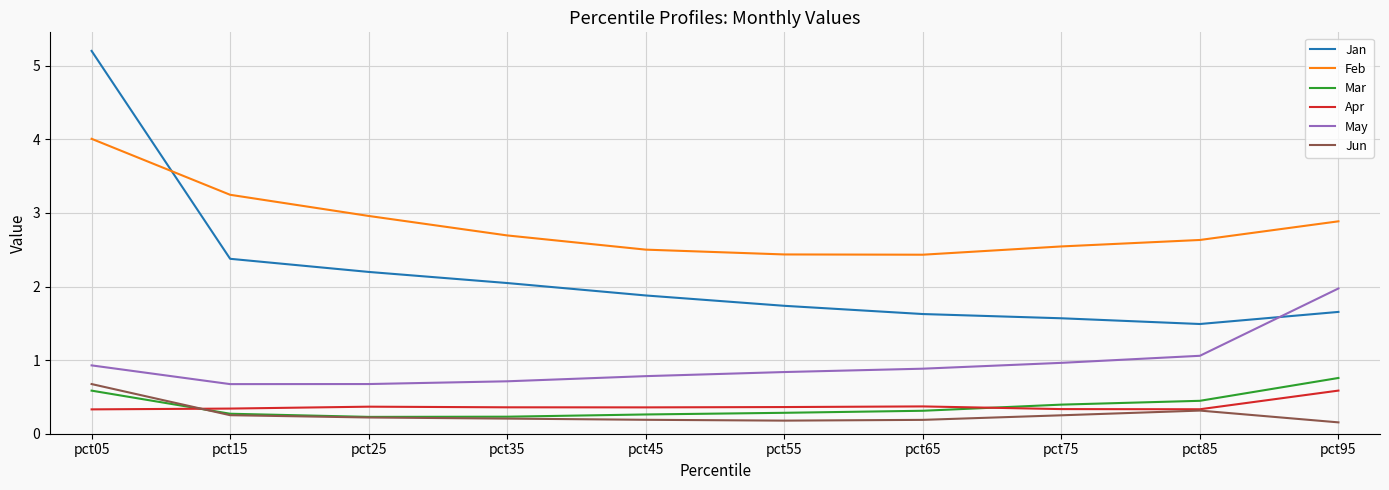

True or false: Jan has a value of 3.7 at pct15.

False